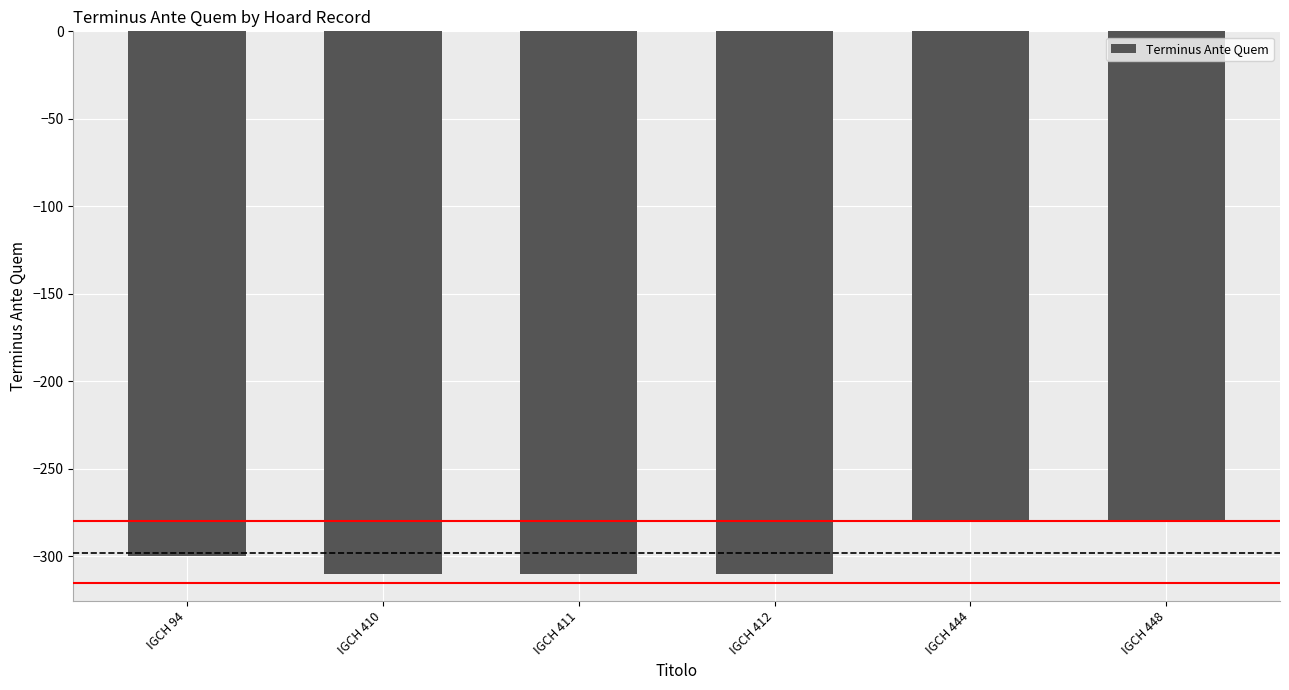

What is the smallest value displayed?

-310